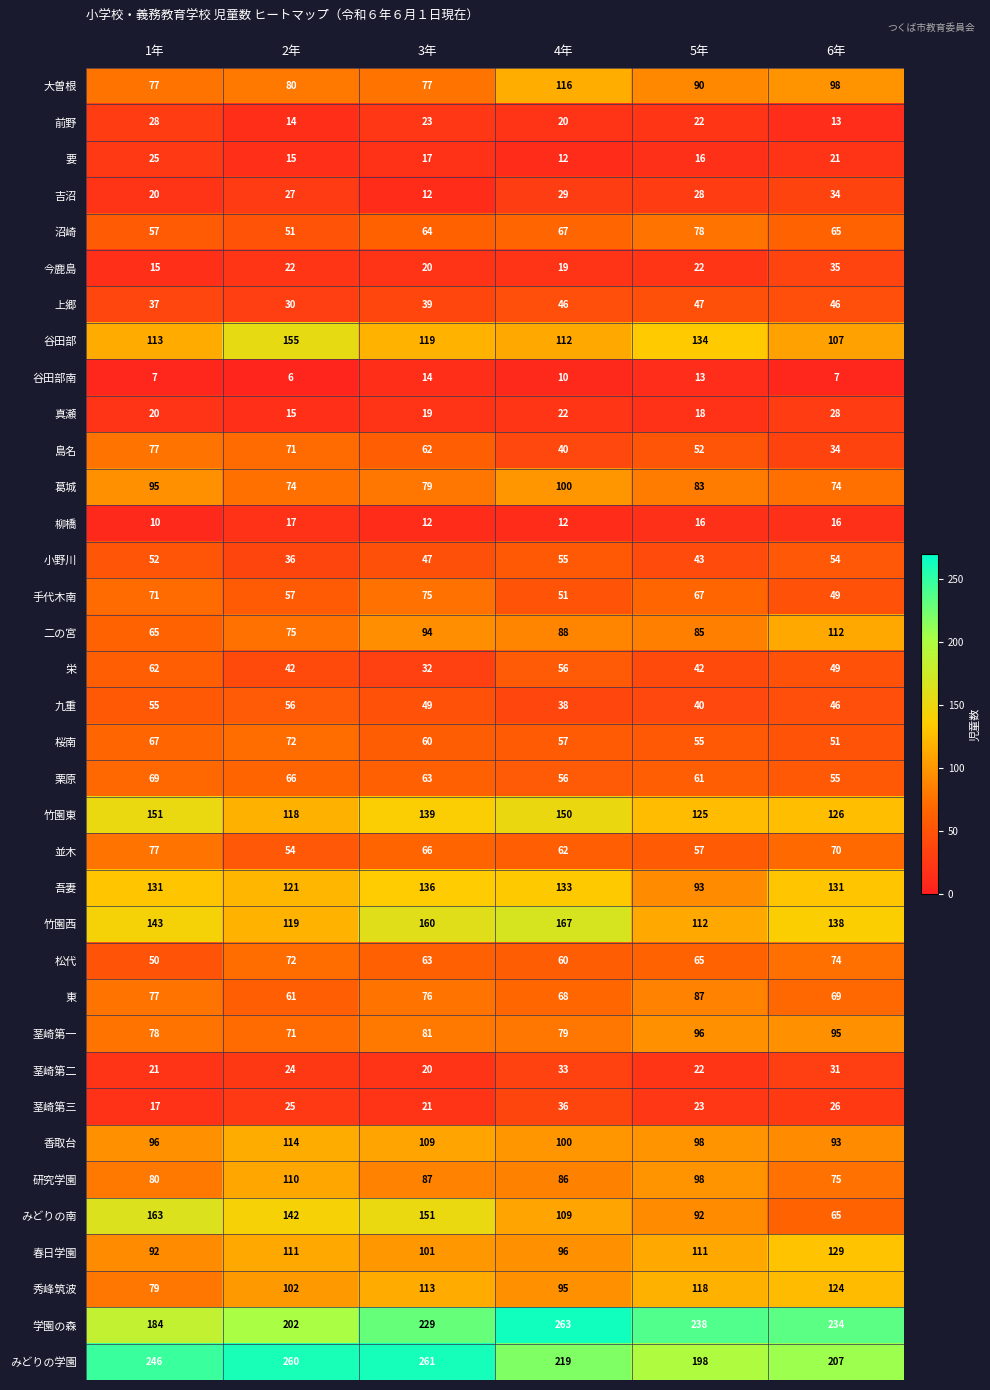

What is the sum of the 谷田部南 values at 5年 and 2年?

19